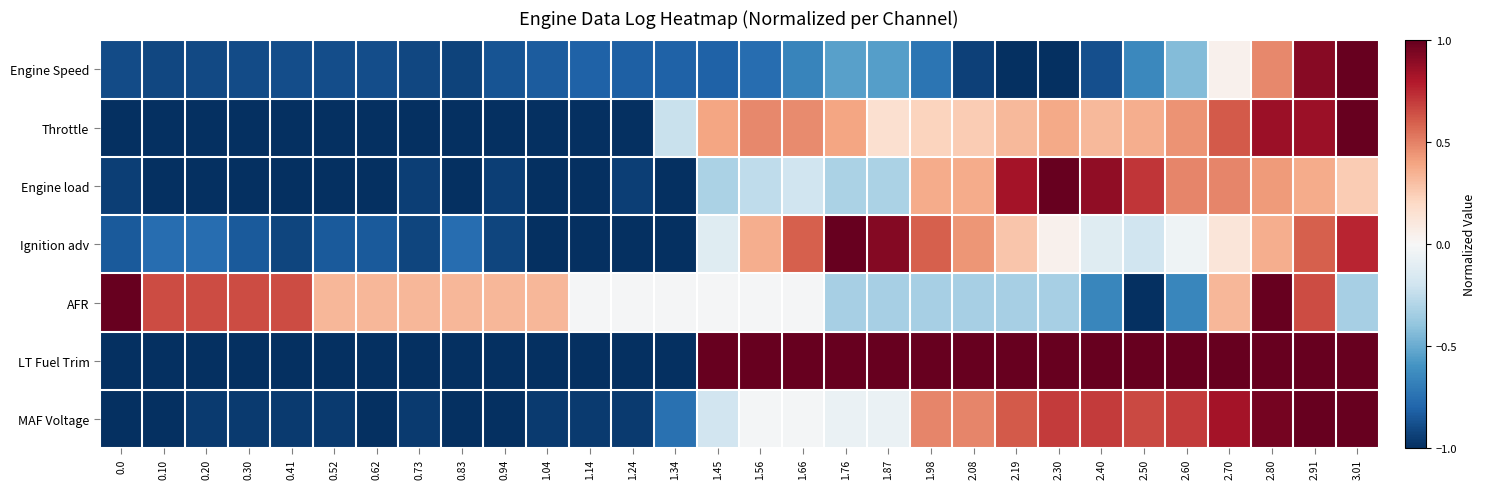

Which series has the largest range (max minus min)?

Engine Speed